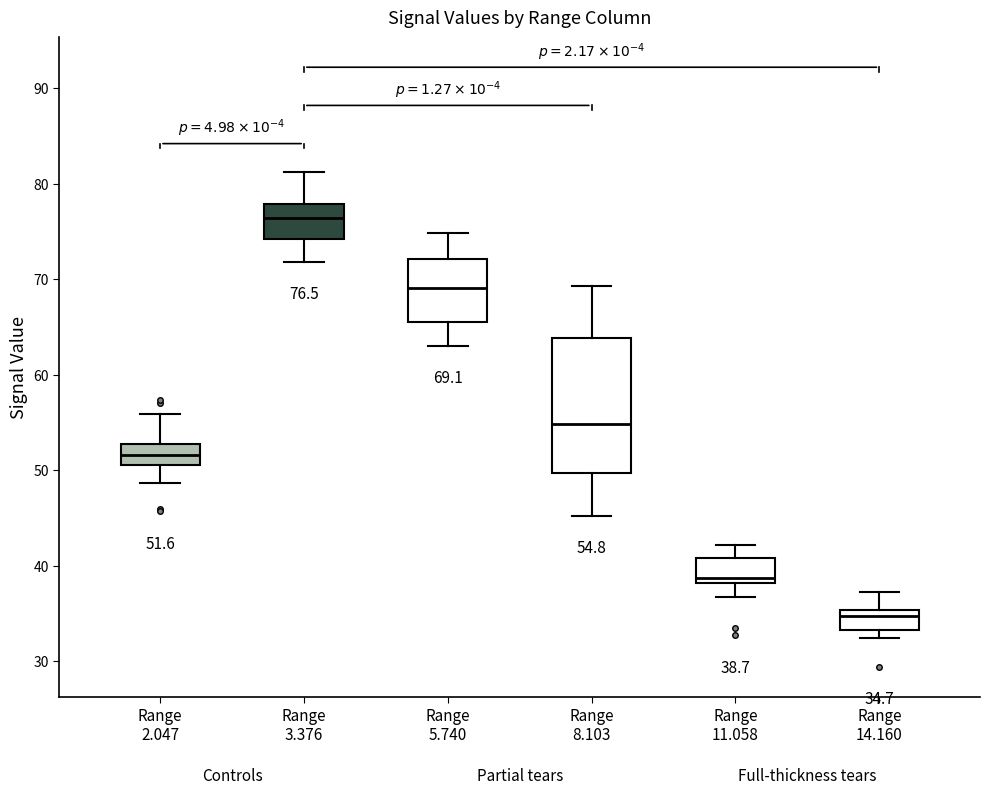

Which box's median line is the highest?

Range 3.376